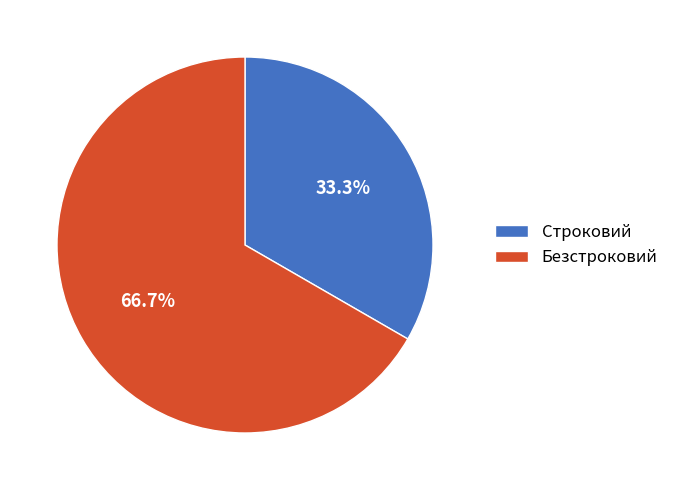

Between Безстроковий and Строковий, which is larger?

Безстроковий